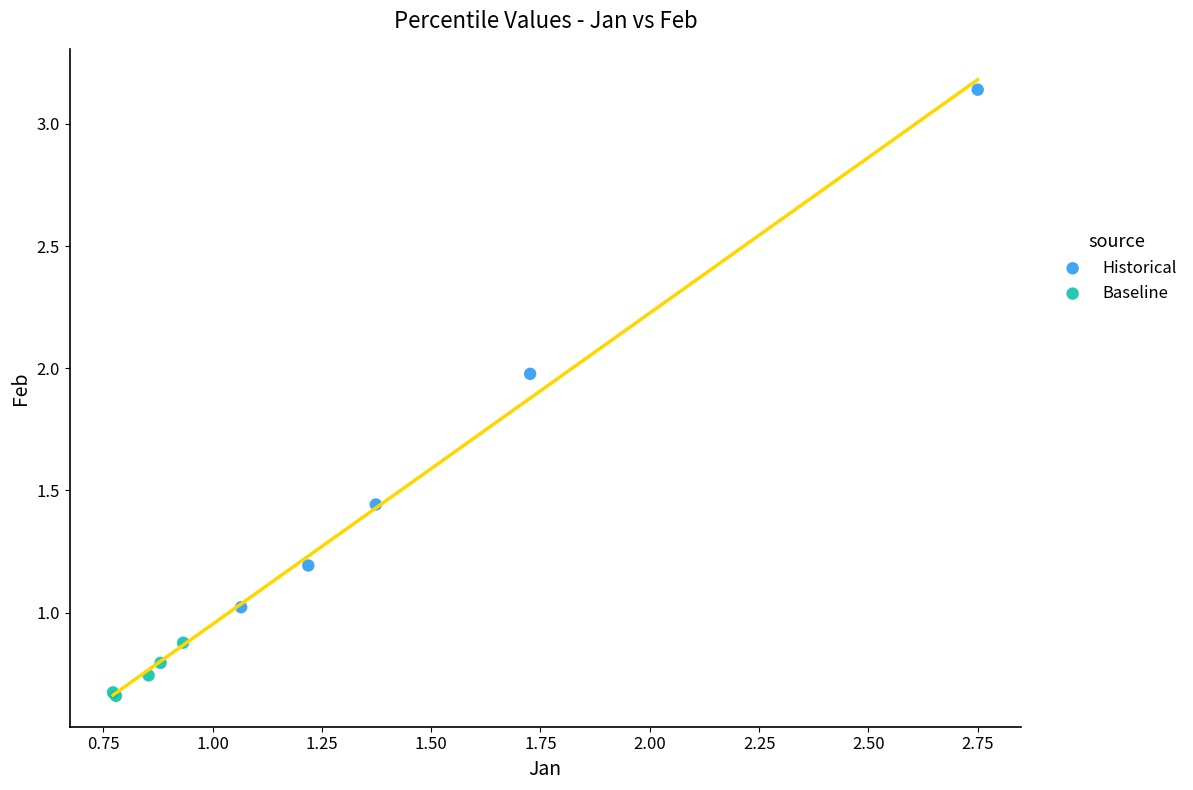

Which series reaches the minimum Y coordinate?

Baseline